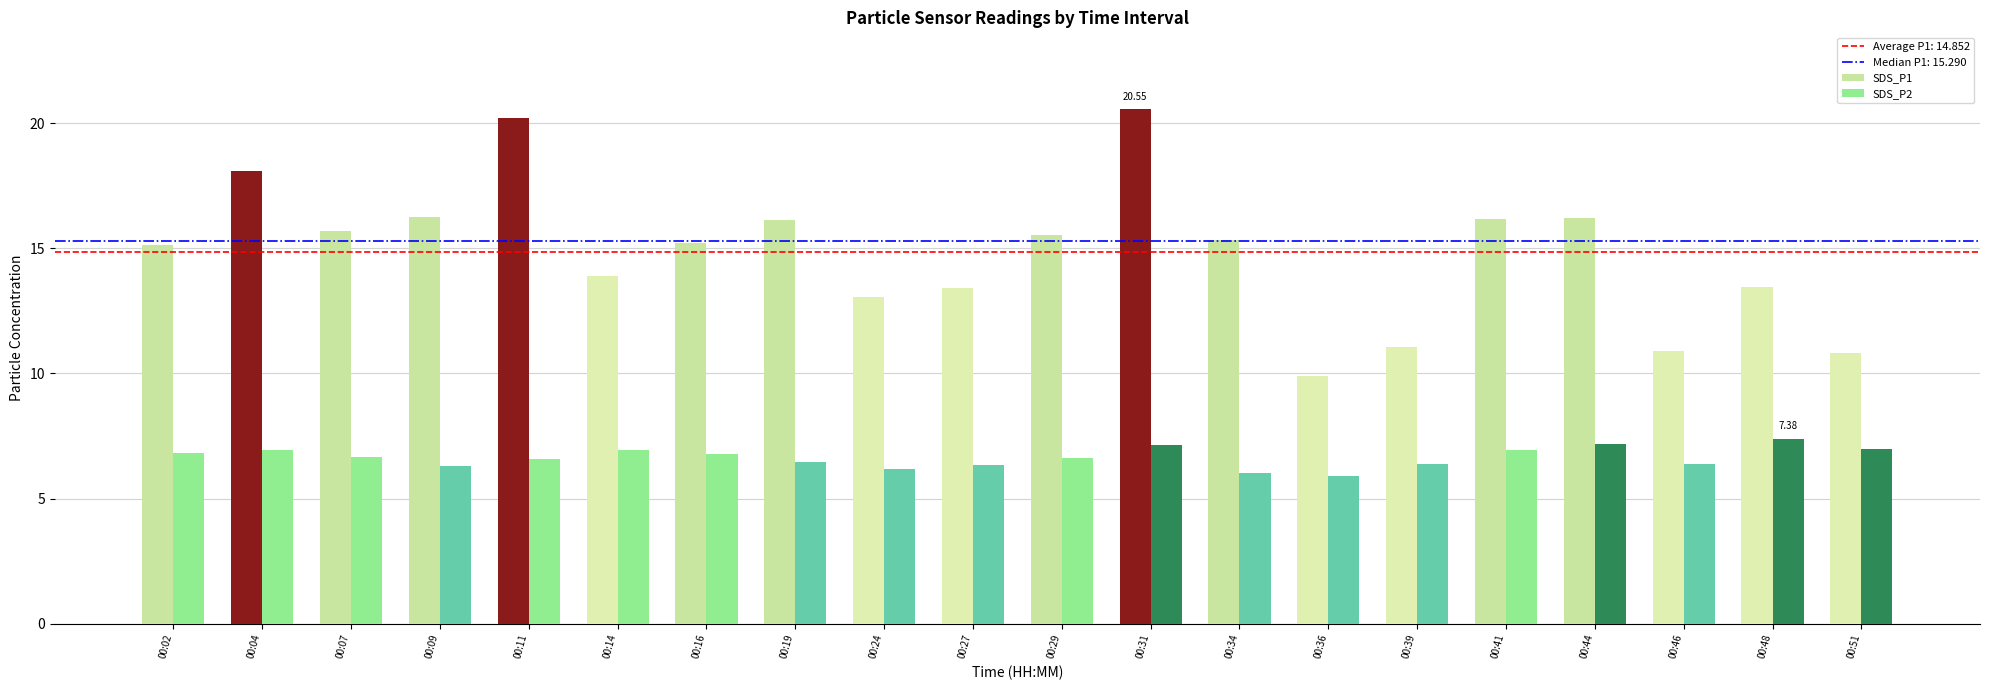

Which series has the largest range (max minus min)?

SDS_P1